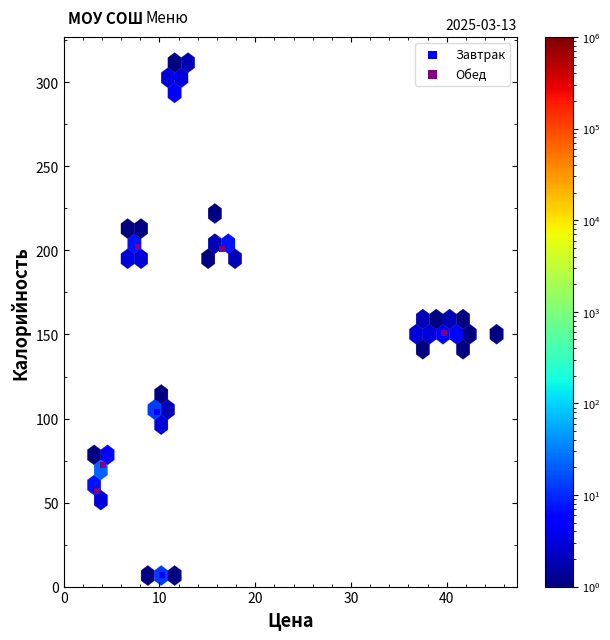

Which series has the widest spread of Y values?

Завтрак